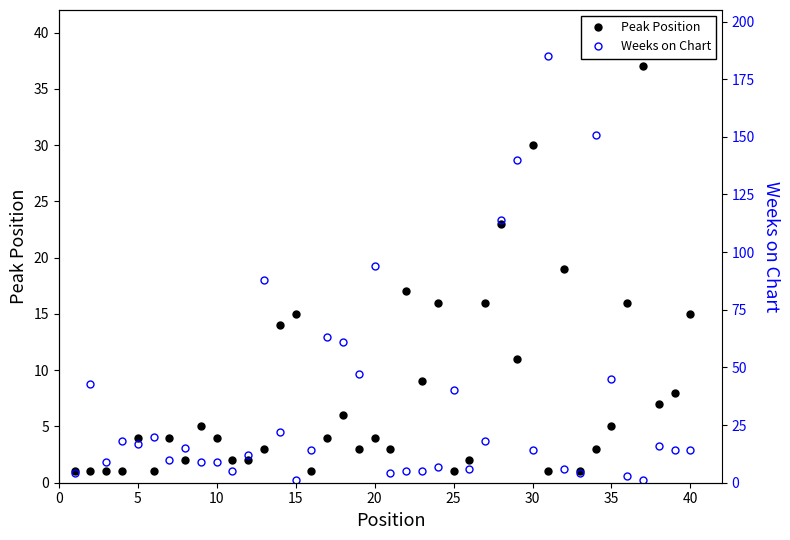

In Weeks on Chart, how many points are higher than both neighbors (excluding endpoints)?

12